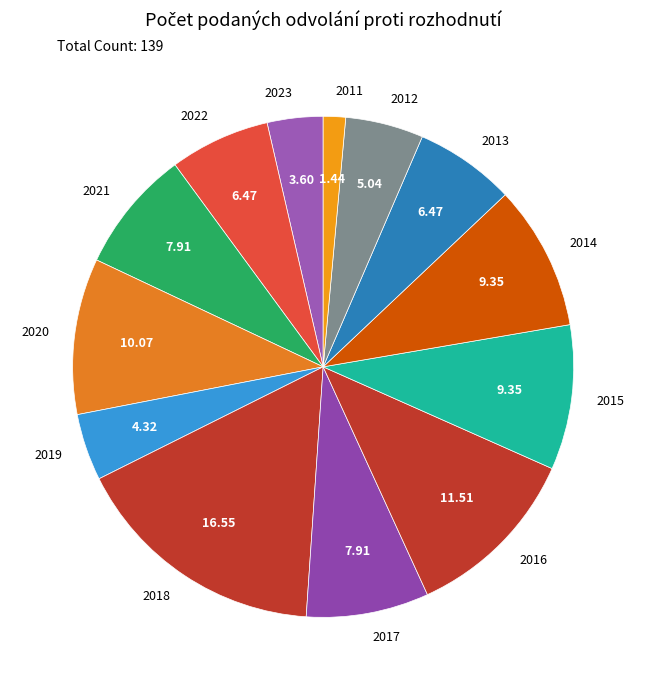

What is the largest slice in the pie chart?

2018